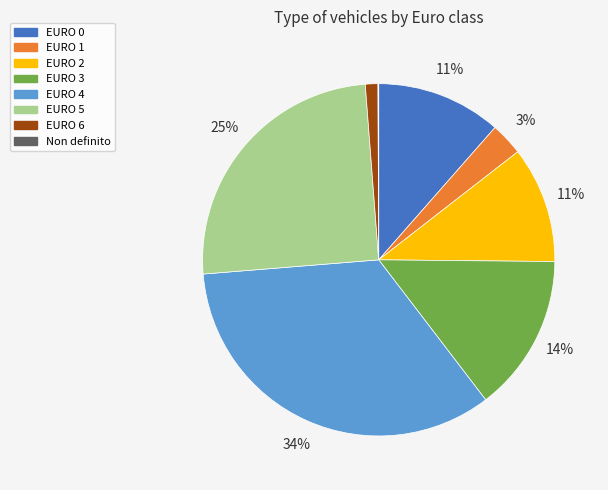

Is the sum of EURO 4 and EURO 5 greater than half?

Yes